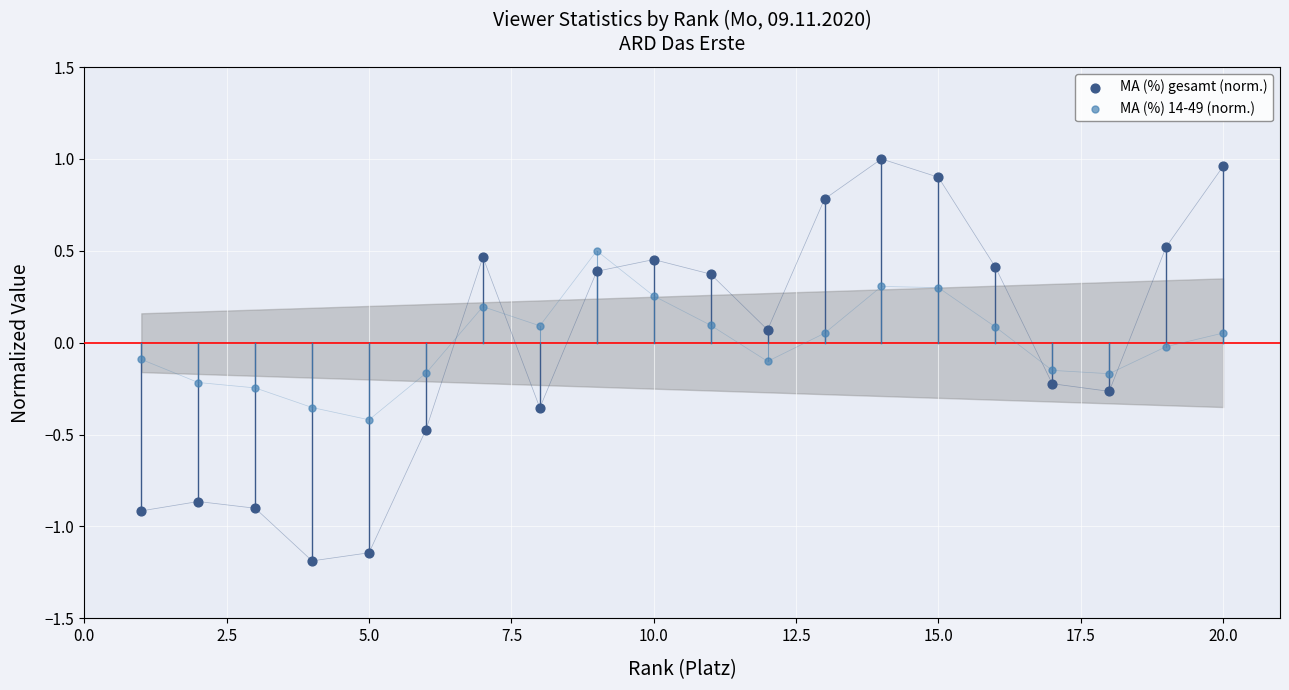

Across all data points, what is the range of X values (max minus min)?

19.0